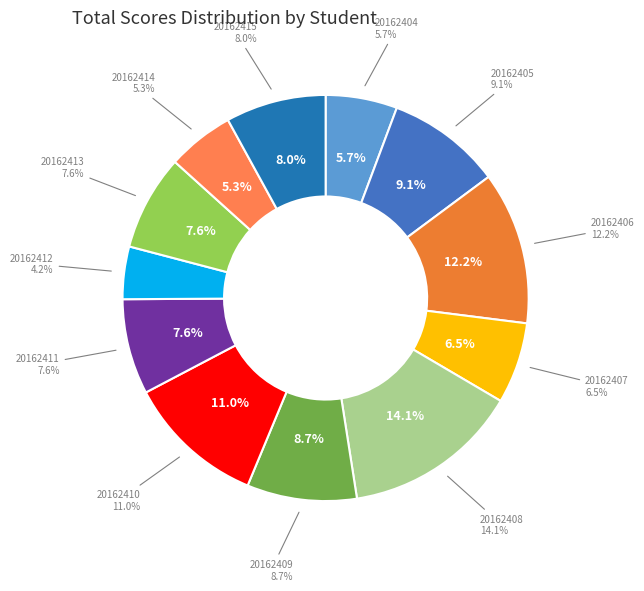

Is the sum of 20162415 and 20162412 greater than half?

No